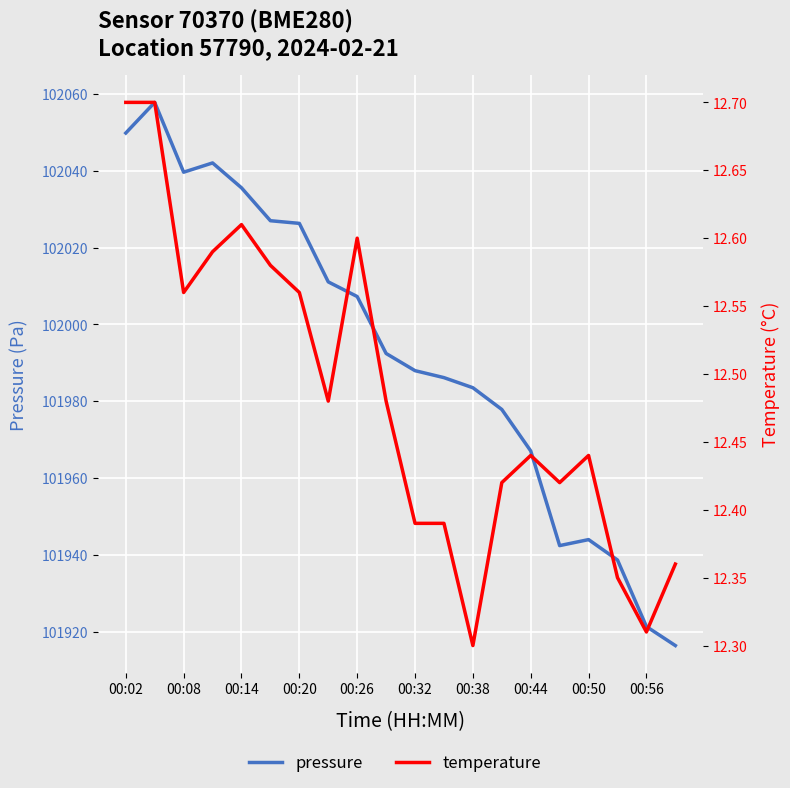

What are all the series names shown in the legend?

pressure, temperature